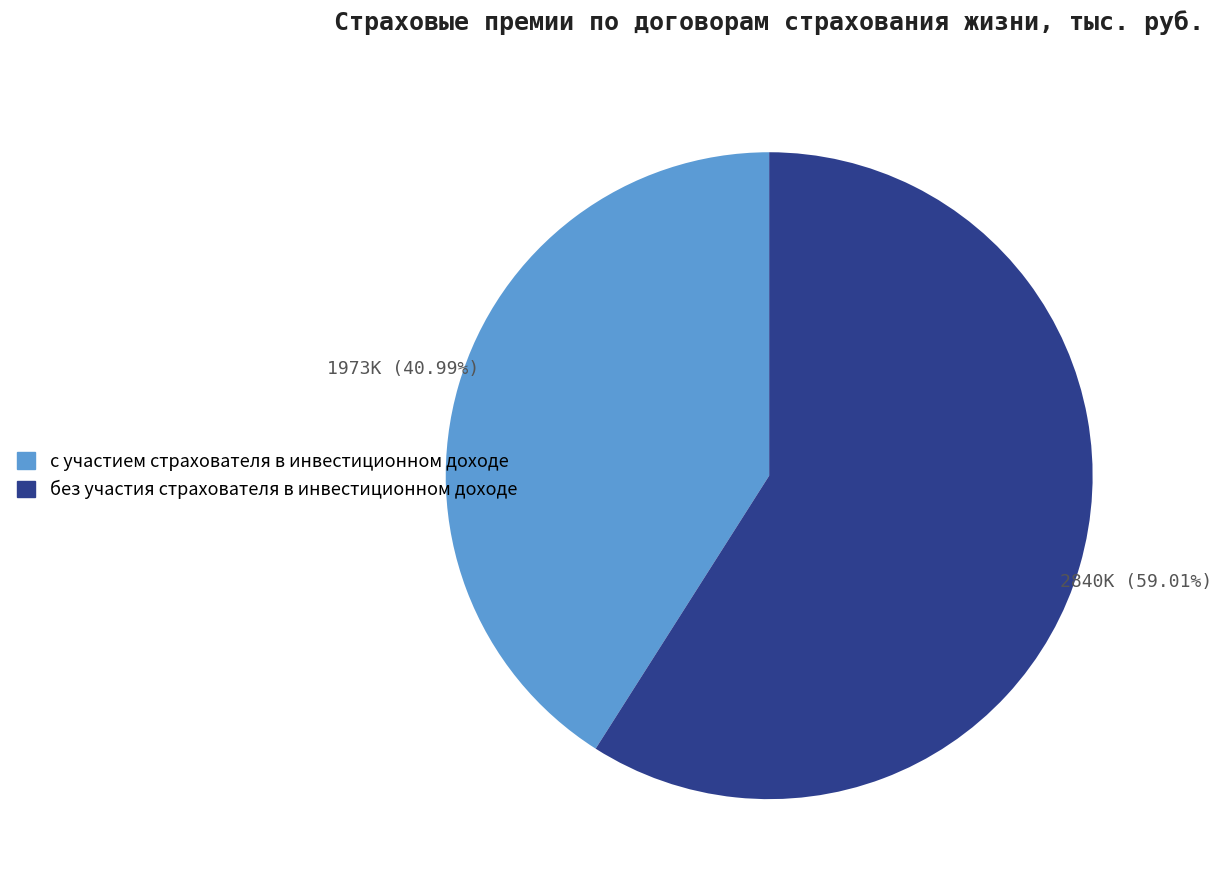

To the nearest percent, what is the difference between the largest and smallest slice percentages?

18%